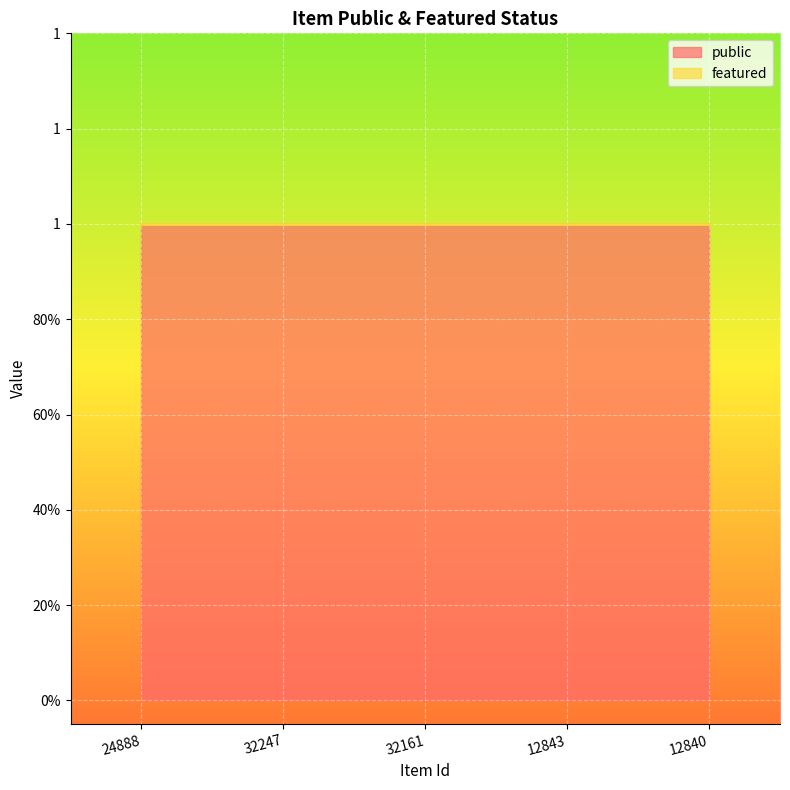

Between 12843 and 24888, which is larger?

12843